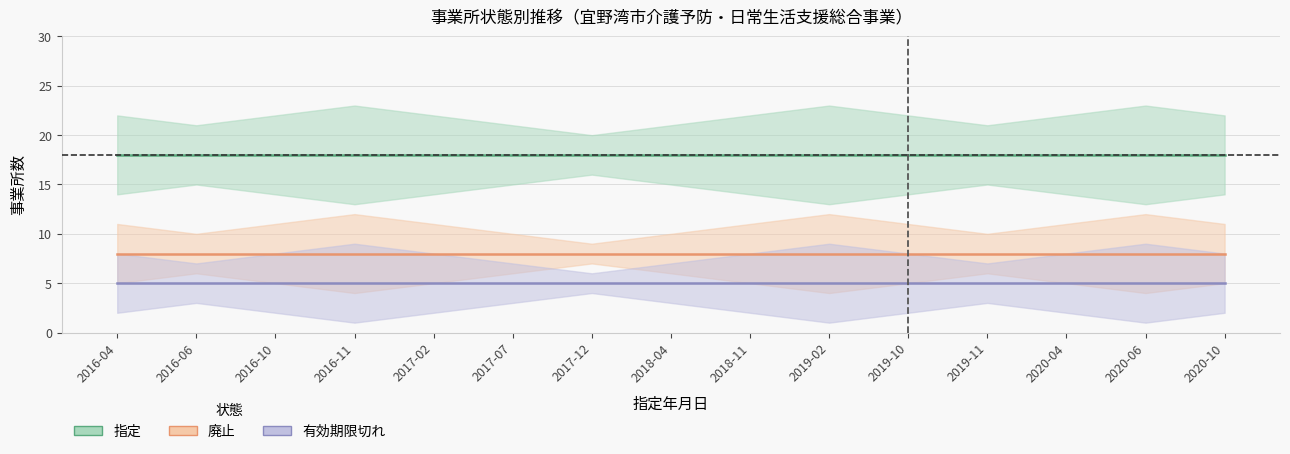

Reading left to right, transcribe all the data shown in this chart.

指定: 18	18	18	18	18	18	18	18	18	18	18	18	18	18	18
廃止: 8	8	8	8	8	8	8	8	8	8	8	8	8	8	8
有効期限切れ: 5	5	5	5	5	5	5	5	5	5	5	5	5	5	5